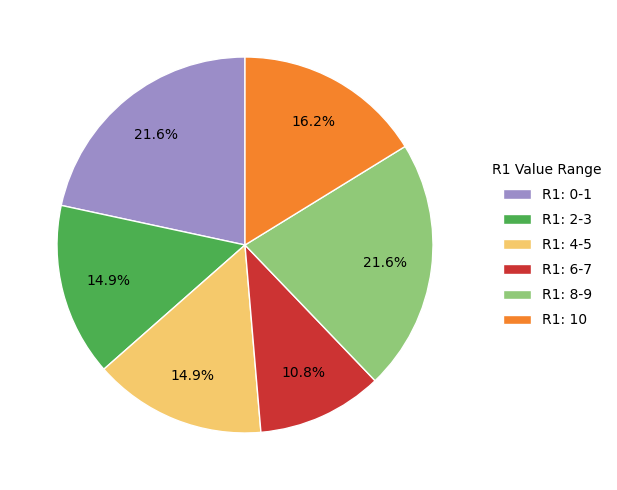

What is the smallest slice in the pie chart?

R1: 6-7